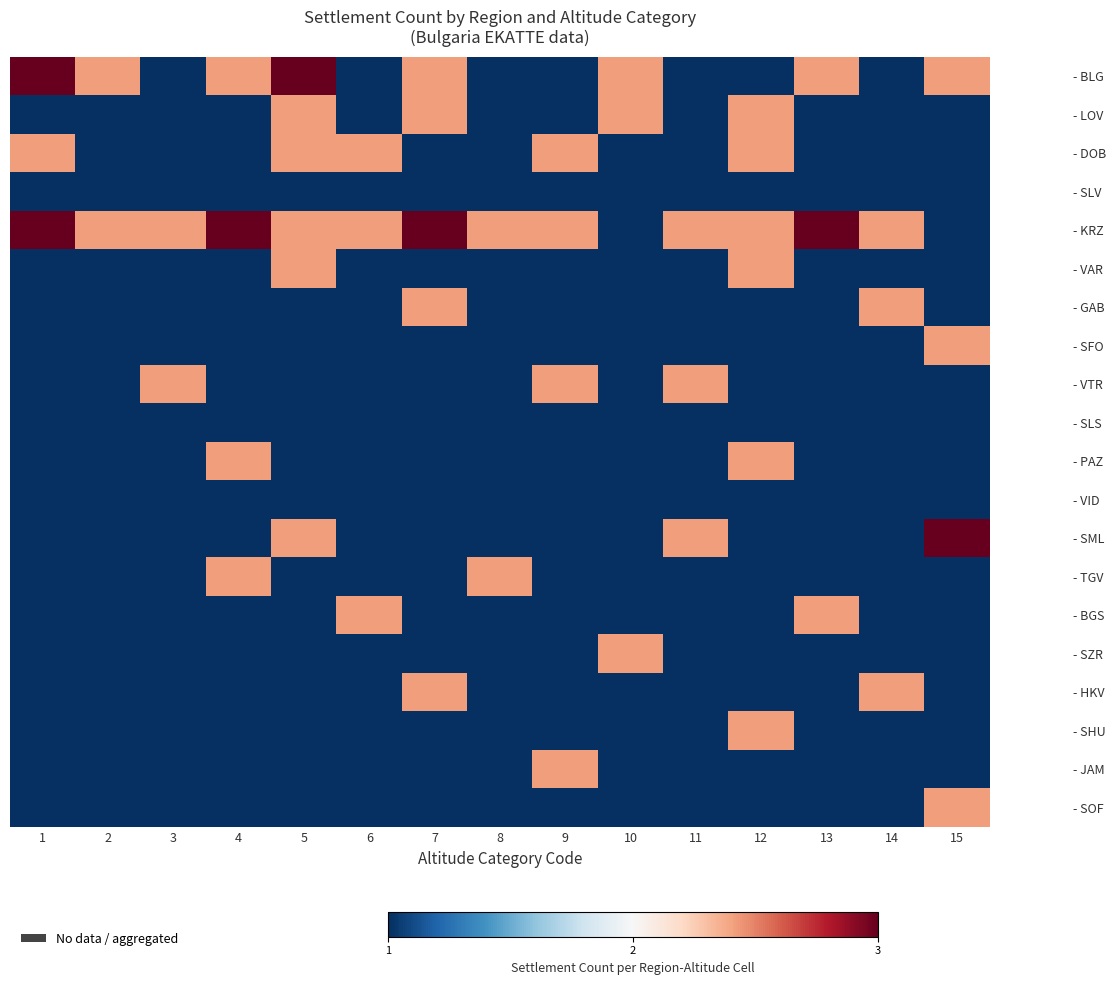

At which category is the sum across all series the highest?

5